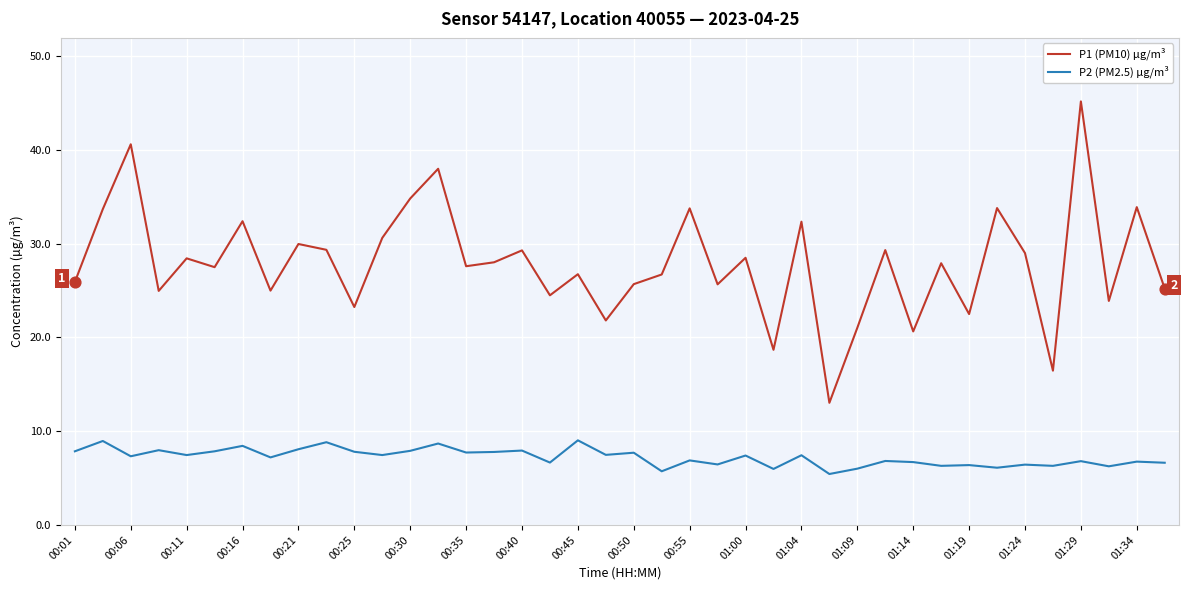

Which series has the largest total across all categories?

P1 (PM10) µg/m³